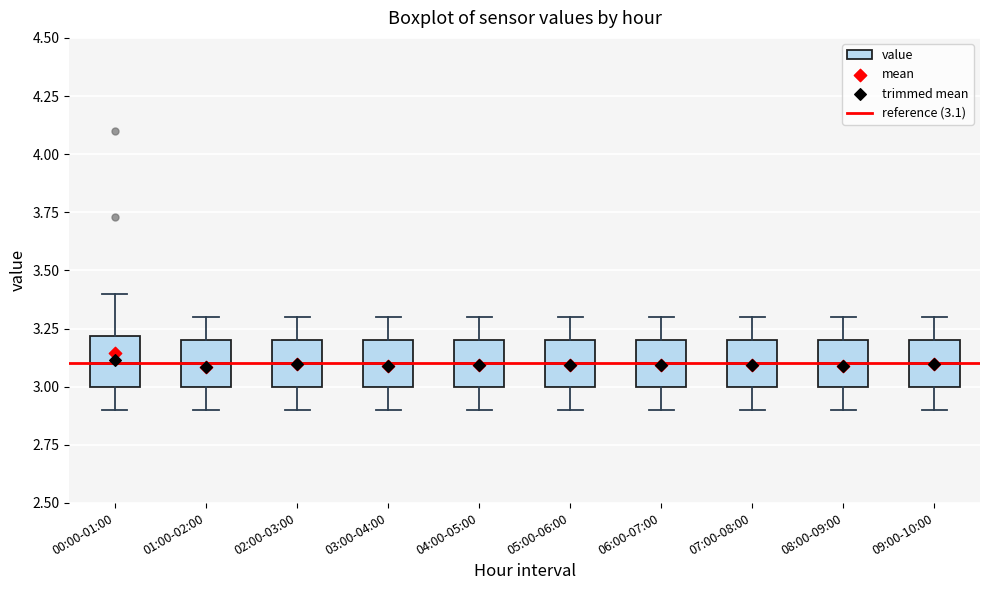

Where does the median line of the box for 02:00-03:00 sit on the y-axis? The values are not printed on the chart, so give them approximately, as read against the axis.

3.1